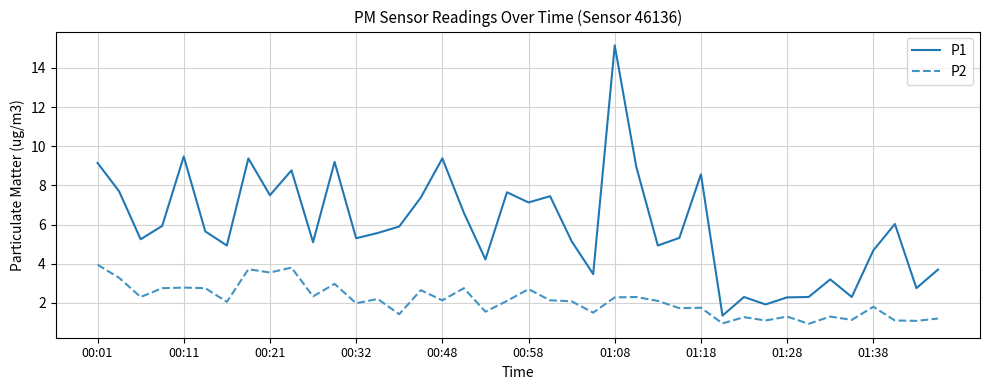

Rank the series by their average value, from highest to lowest.

P1, P2